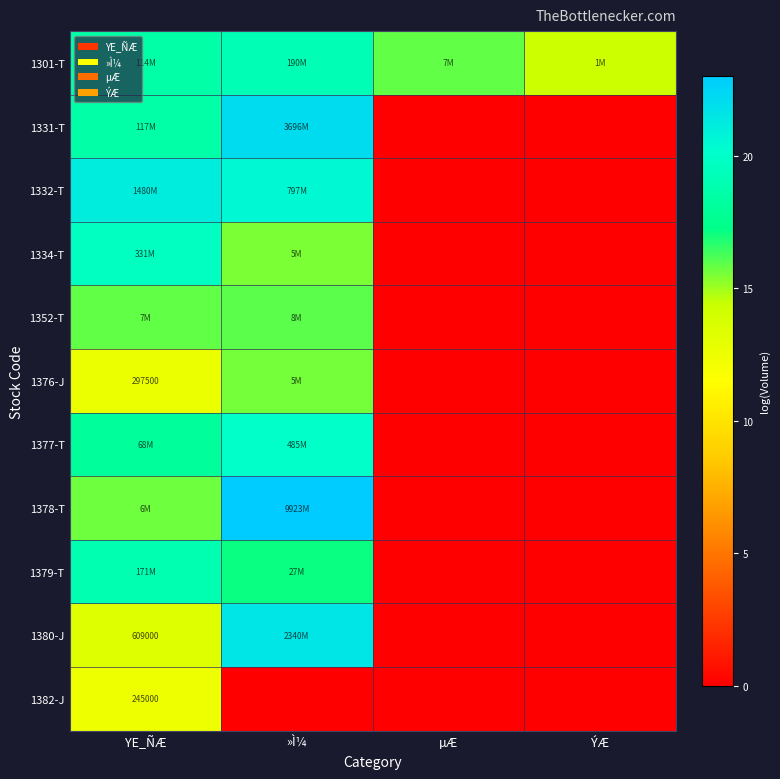

At which category does the chart reach its minimum across all series?

µÆ